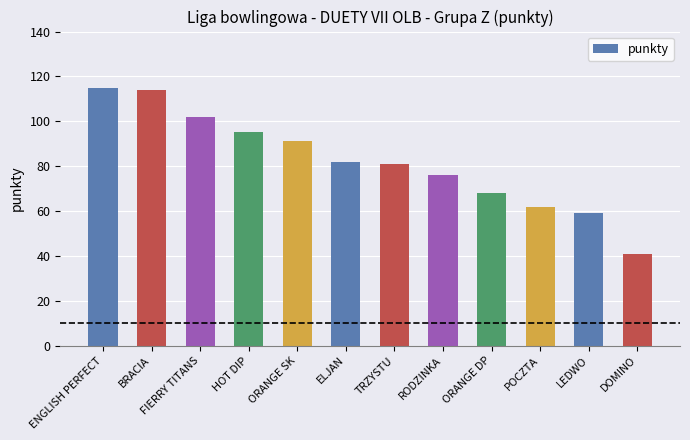

Is it true that the value at ELJAN is 55?

False